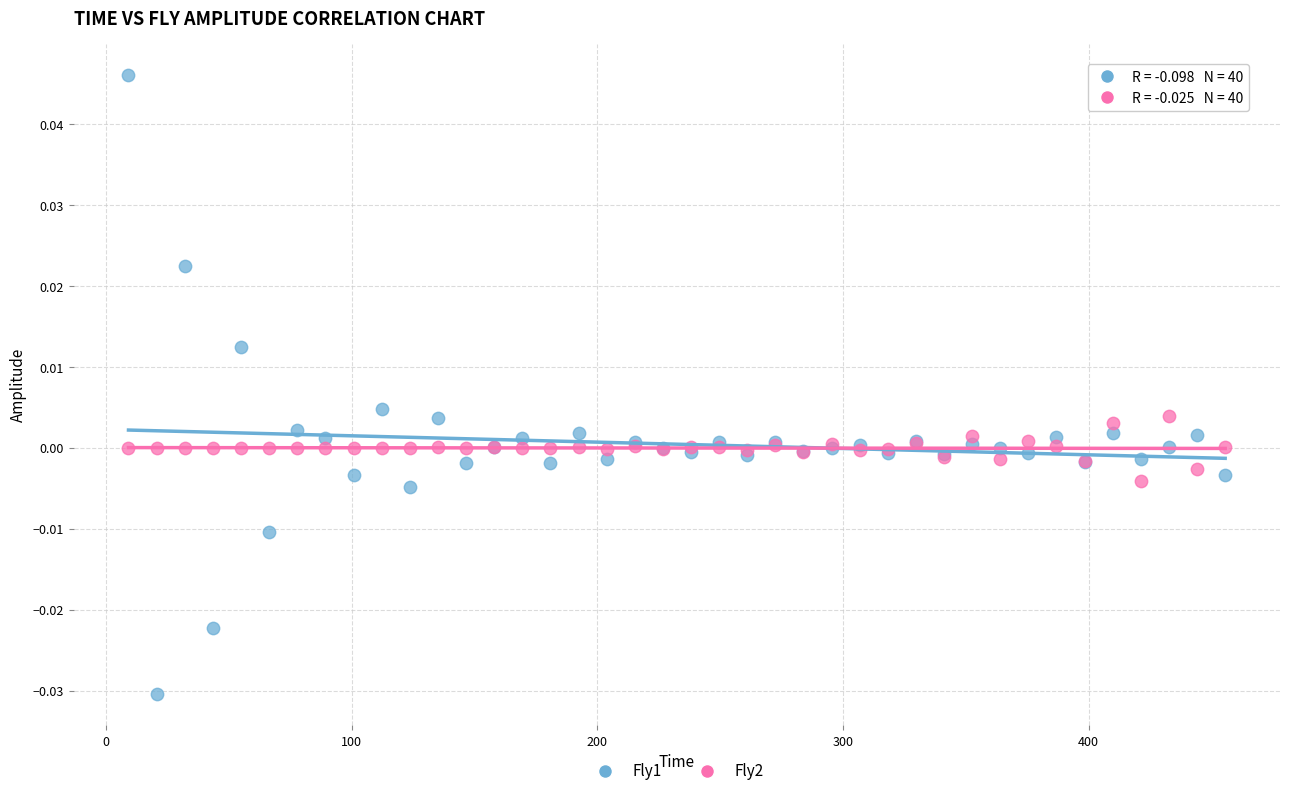

Which series has the widest spread of Y values?

Fly1